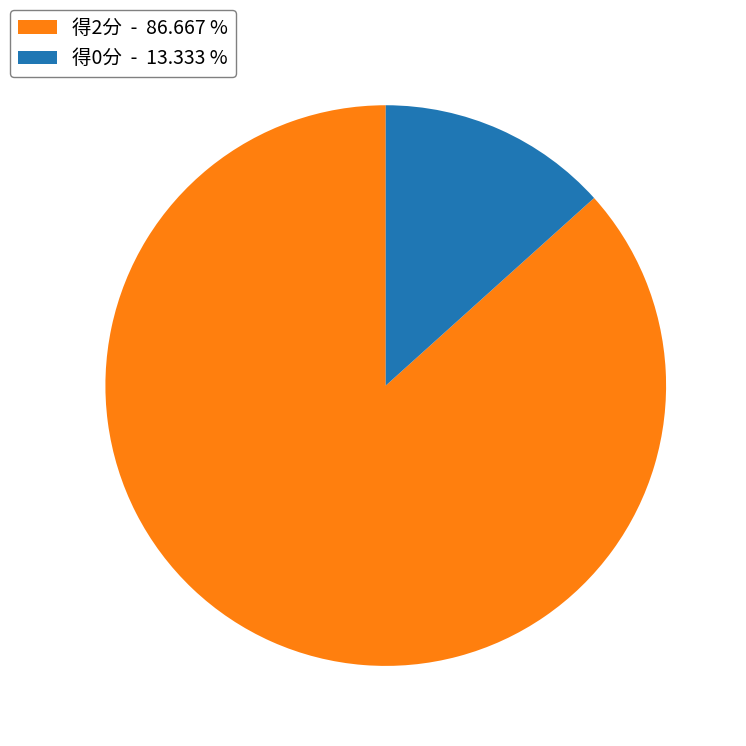

Which has a higher value, 得0分 - 13.333 % or 得2分 - 86.667 %?

得2分 - 86.667 %